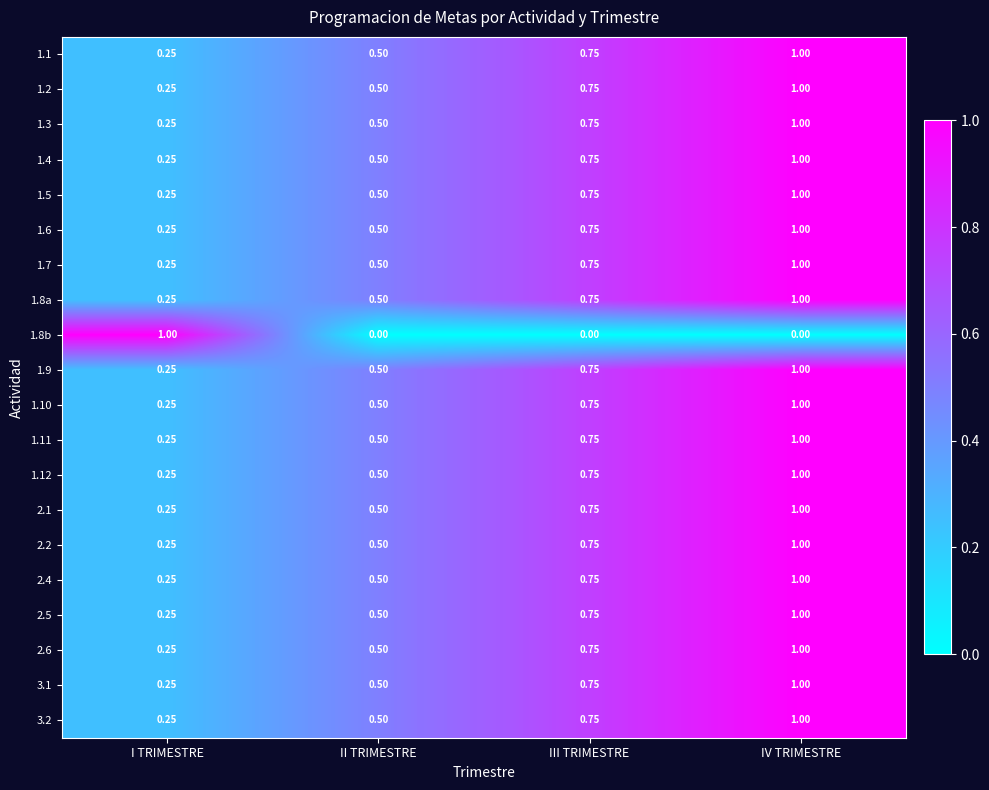

How many distinct data groups are displayed?

20